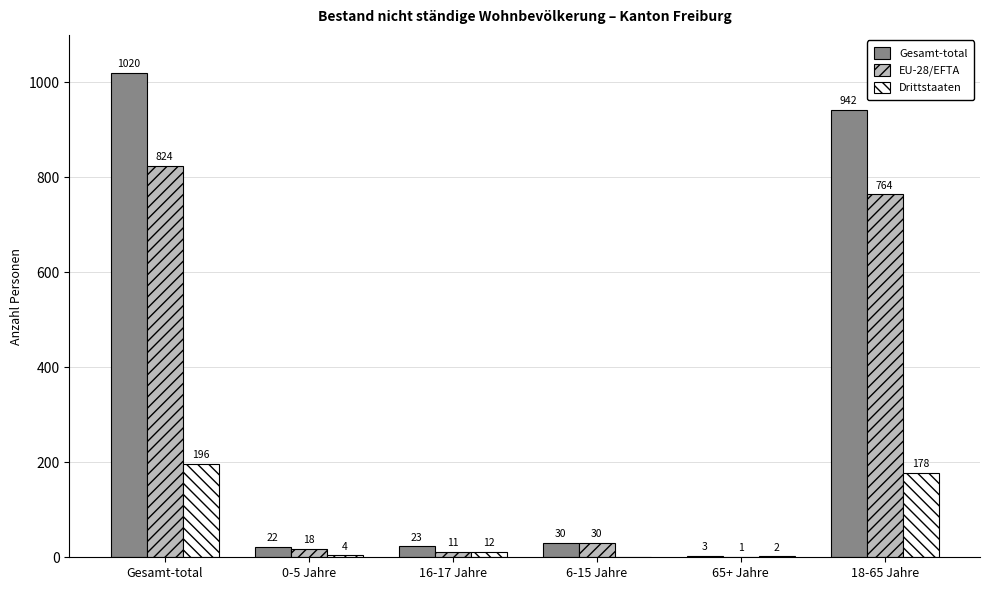

Where does the Drittstaaten series first go above 12?

Gesamt-total